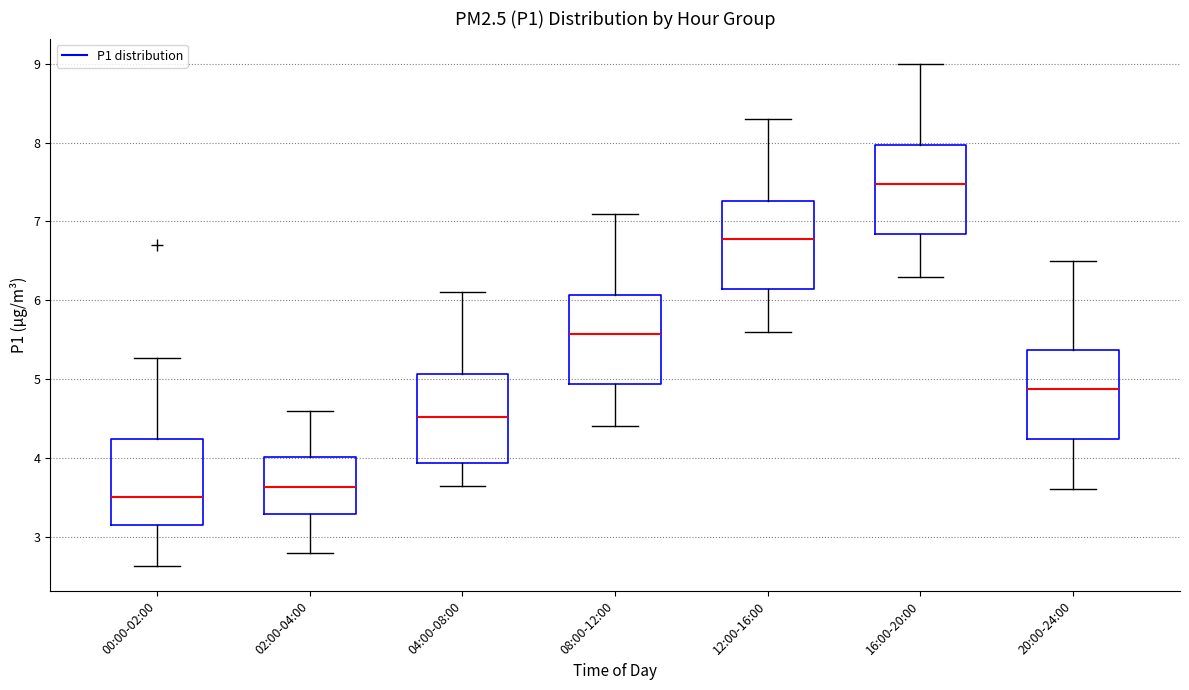

Reading left to right, transcribe this box plot: for each box, give where its median line is, the range the box spans, and where its two whiskers end, as read against the y-axis. The values are not printed on the chart, so give them approximately, as read against the axis.

00:00-02:00: median 3.5, box 3.2 to 4.2, whiskers 2.6 to 5.3
02:00-04:00: median 3.6, box 3.3 to 4.0, whiskers 2.8 to 4.6
04:00-08:00: median 4.5, box 3.9 to 5.1, whiskers 3.7 to 6.1
08:00-12:00: median 5.6, box 4.9 to 6.1, whiskers 4.4 to 7.1
12:00-16:00: median 6.8, box 6.1 to 7.3, whiskers 5.6 to 8.3
16:00-20:00: median 7.5, box 6.8 to 8.0, whiskers 6.3 to 9.0
20:00-24:00: median 4.9, box 4.2 to 5.4, whiskers 3.6 to 6.5